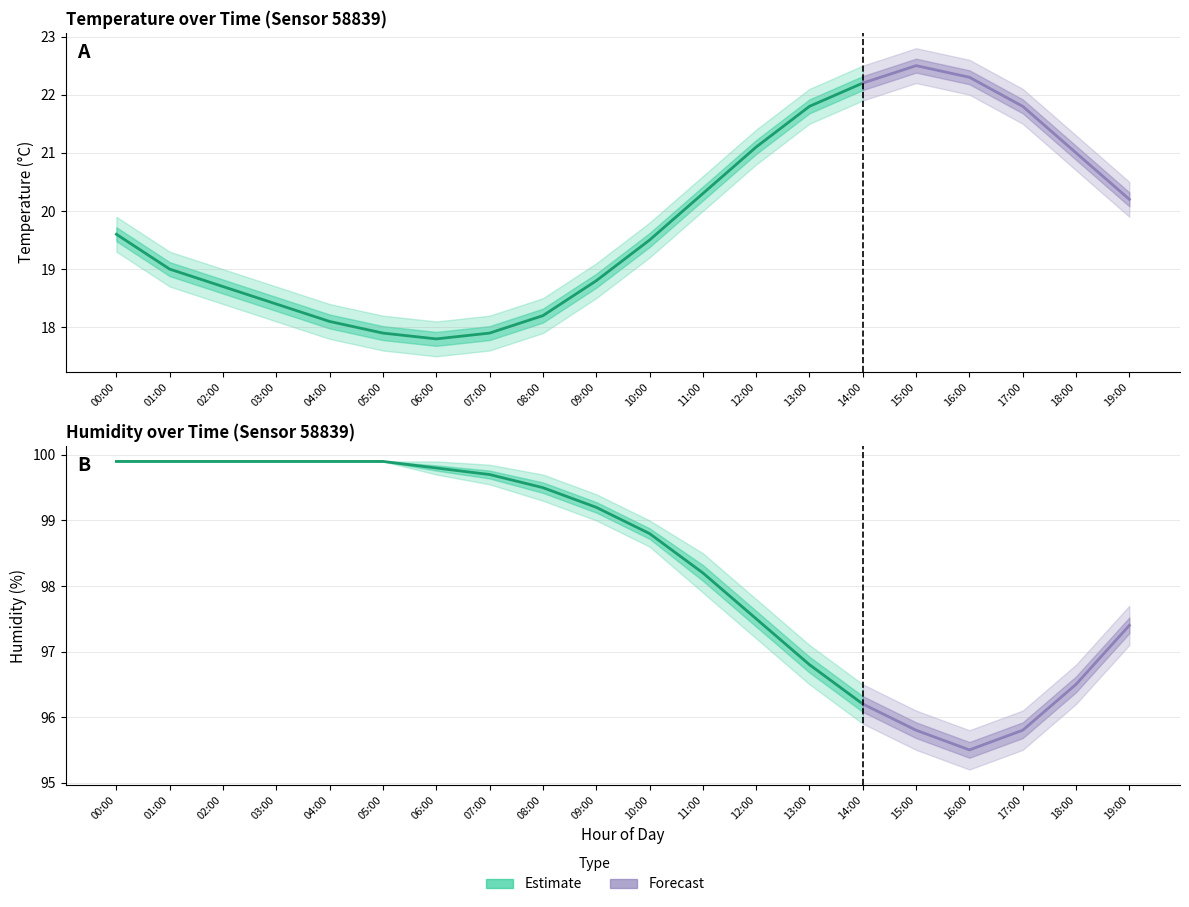

At which category does humidity_upper reach its first local valley?

16:00